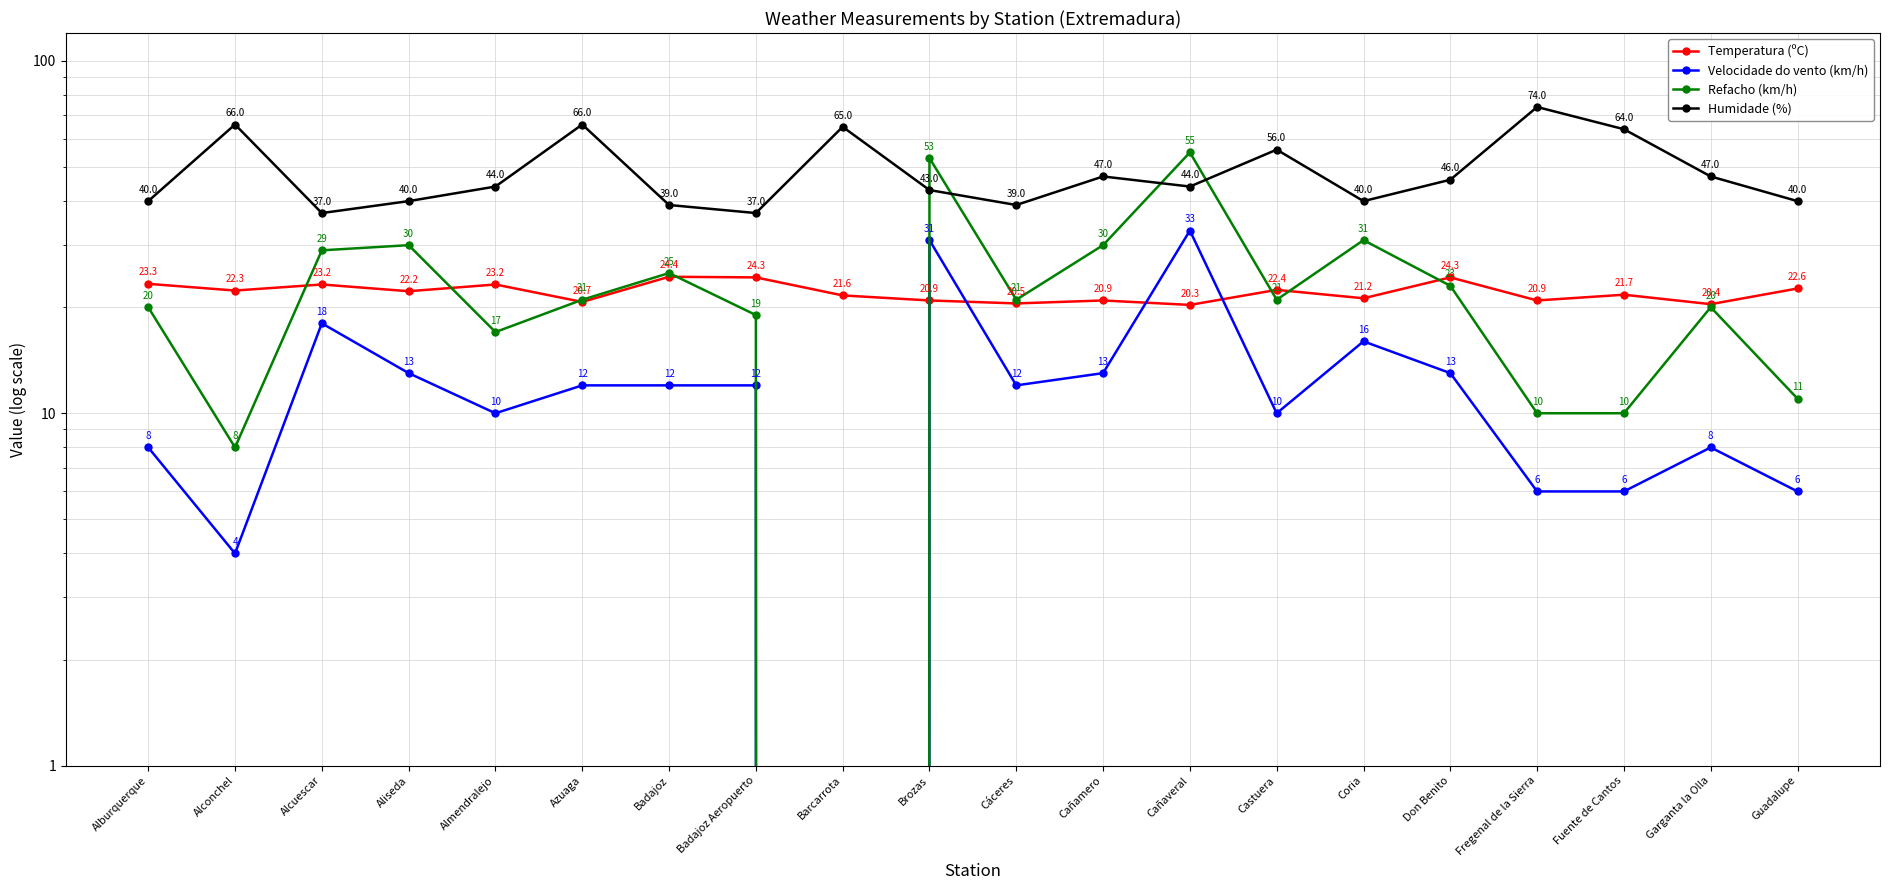

How many lines are shown in the chart?

4